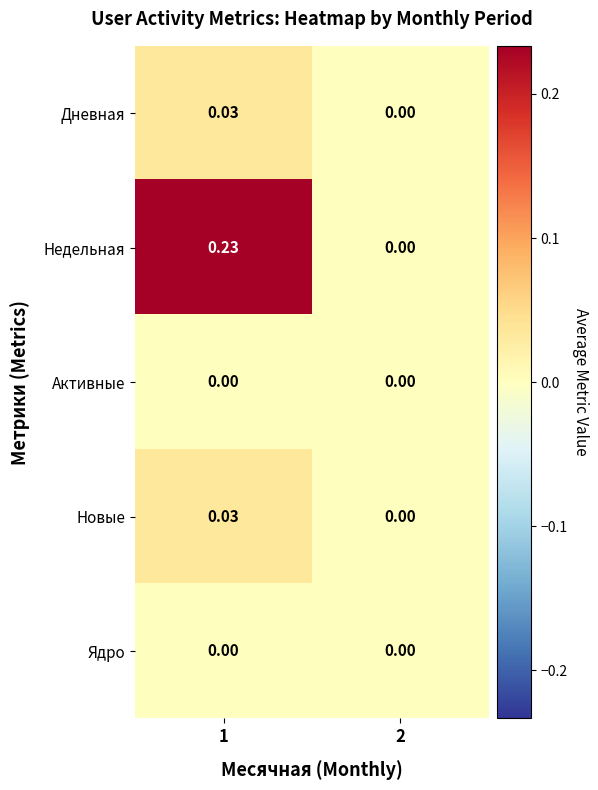

Is the value of Новые at 2 greater than the value of Дневная at 1?

No